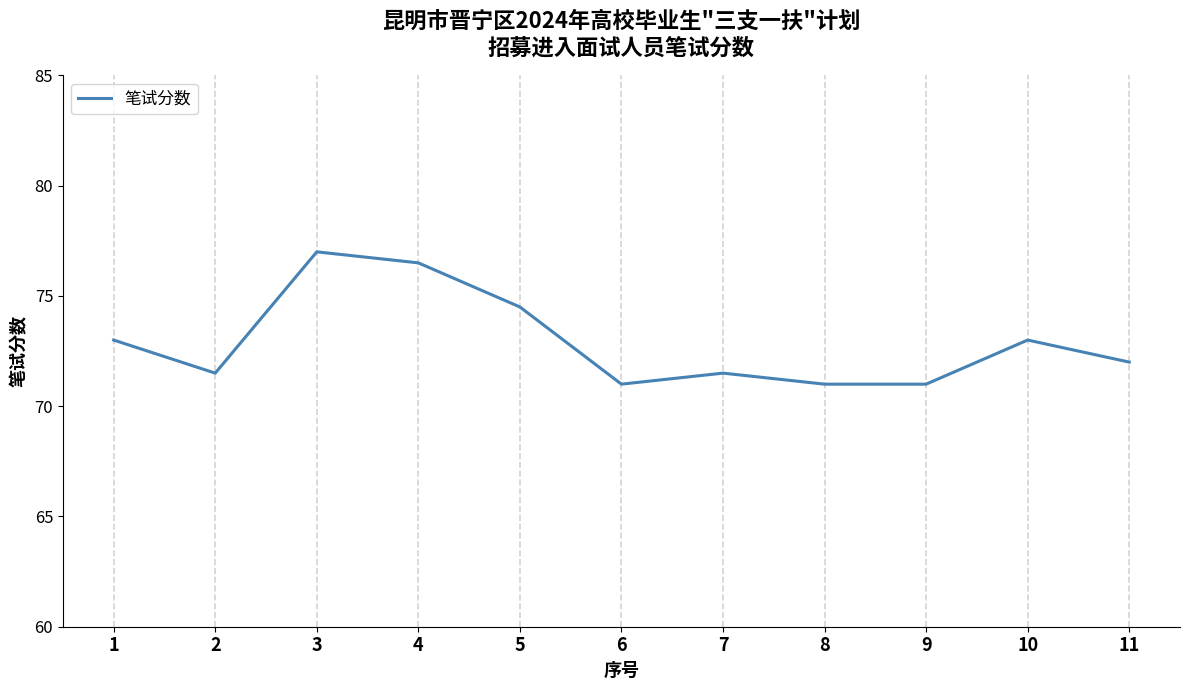

What is the change in value from 2 to 4?

+5.0